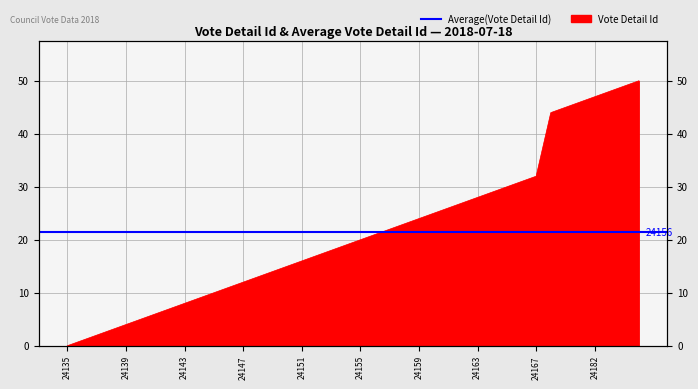

What is the difference between the maximum and minimum values?

50